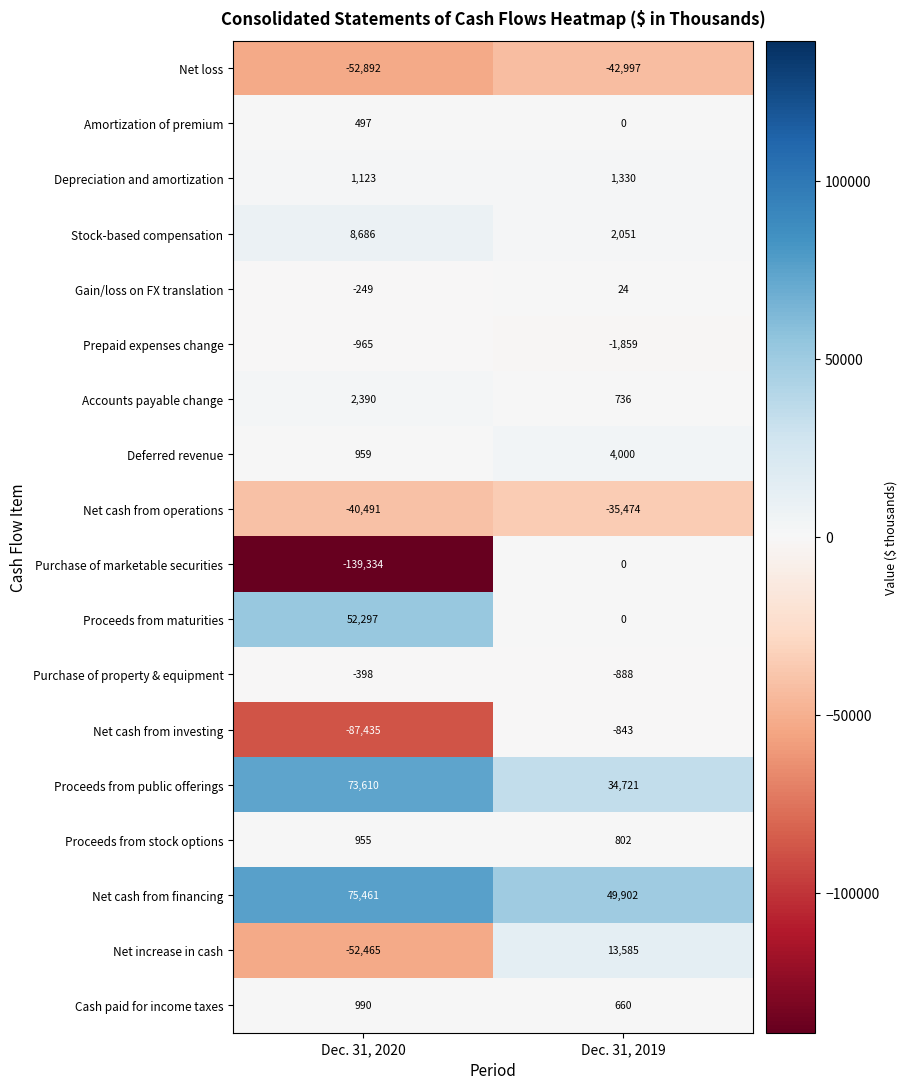

What is the spread (max minus min) of values at Dec. 31, 2019?

92899